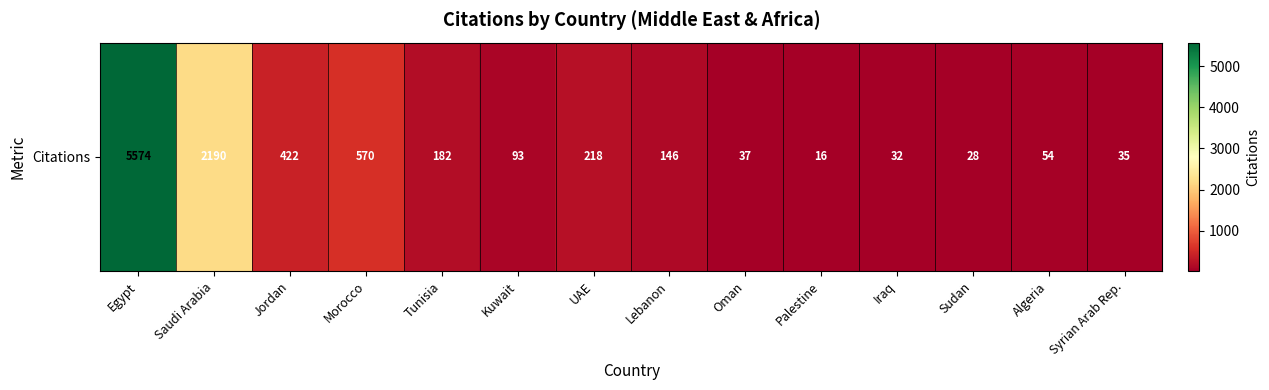

What is the maximum value shown in the chart?

5574